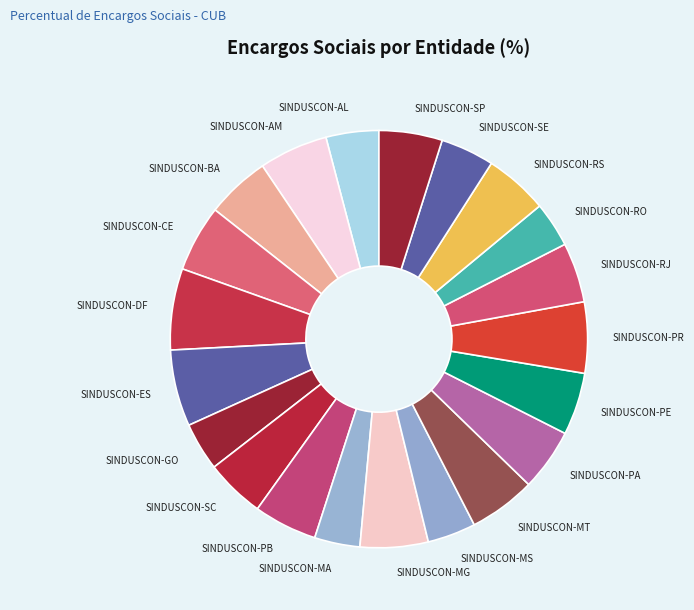

Which has a higher value, SINDUSCON-SE or SINDUSCON-RO?

SINDUSCON-SE